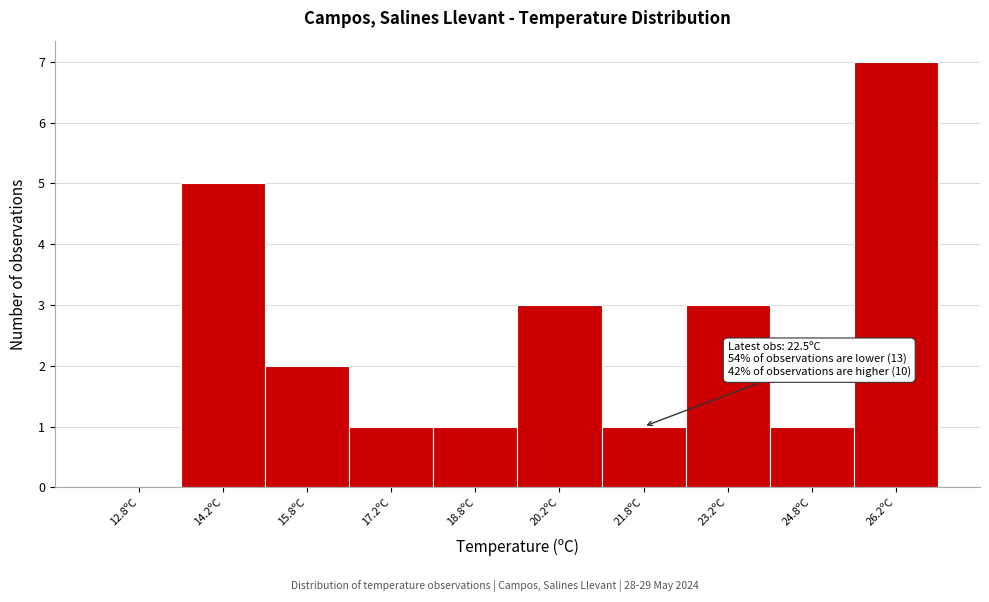

Which range on the x-axis has the tallest bar?

25.5 to 27.0